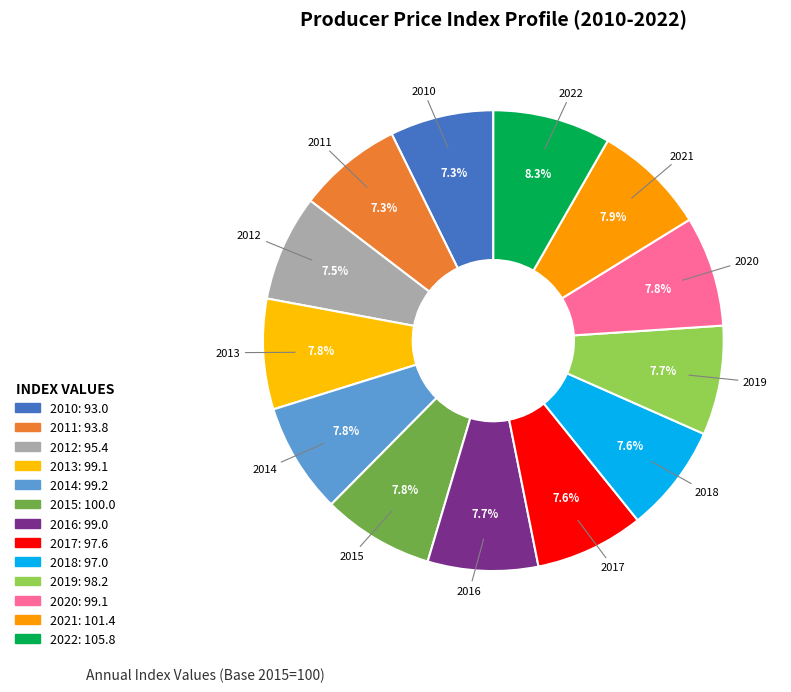

Count the number of slices in the pie.

13